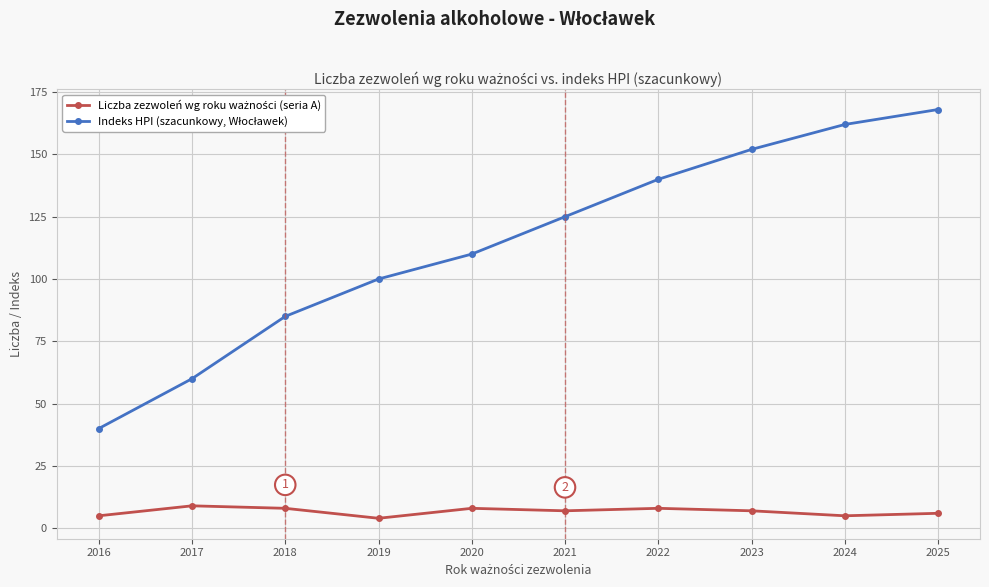

At how many categories does at least one series exceed 24?

10